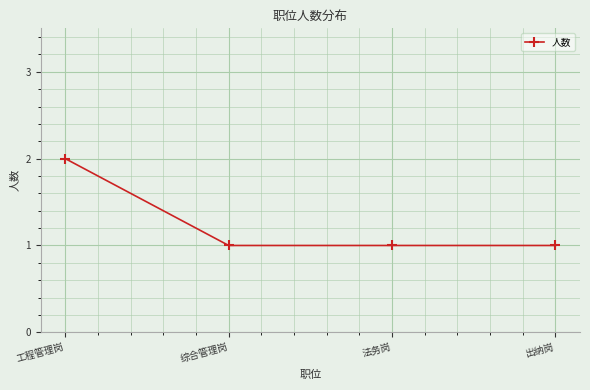

What is the label of the 4th point from the left?

出纳岗